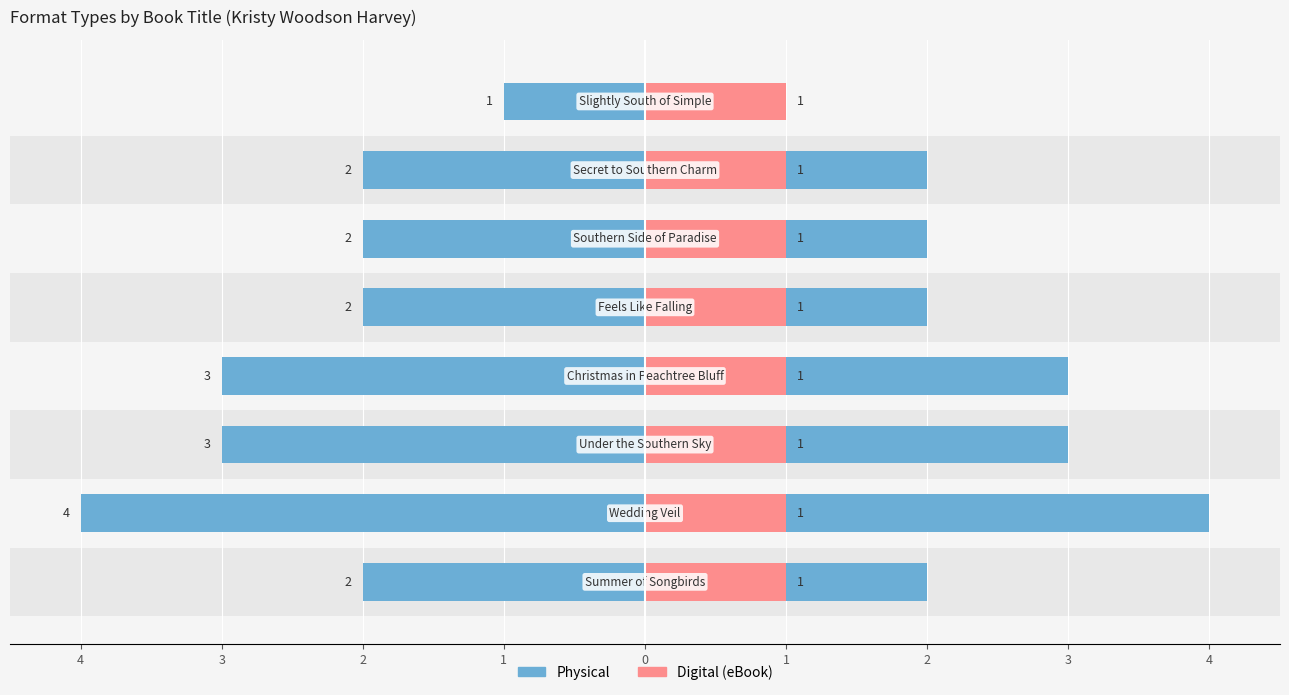

How many bars are there in total?

16